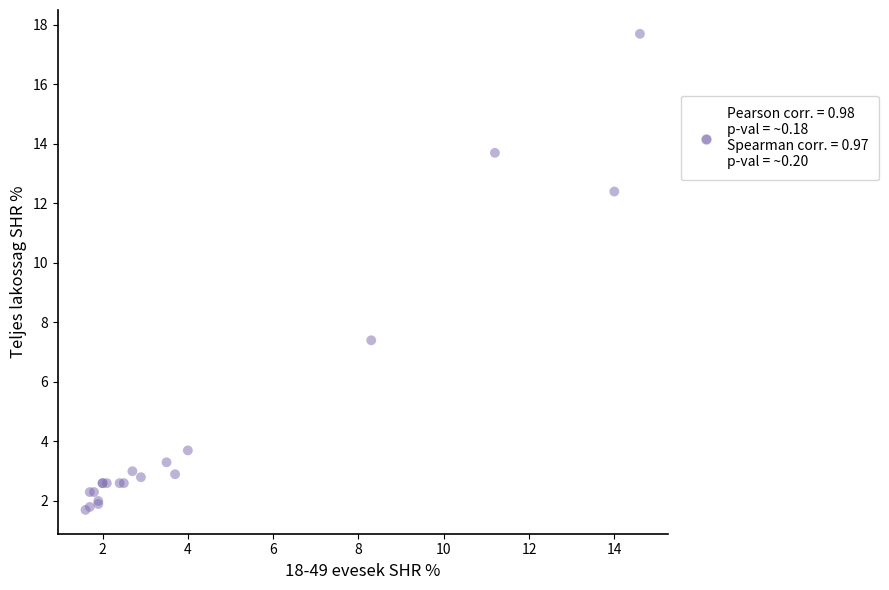

What Y value in the scatter plot is closest to 9?

7.4